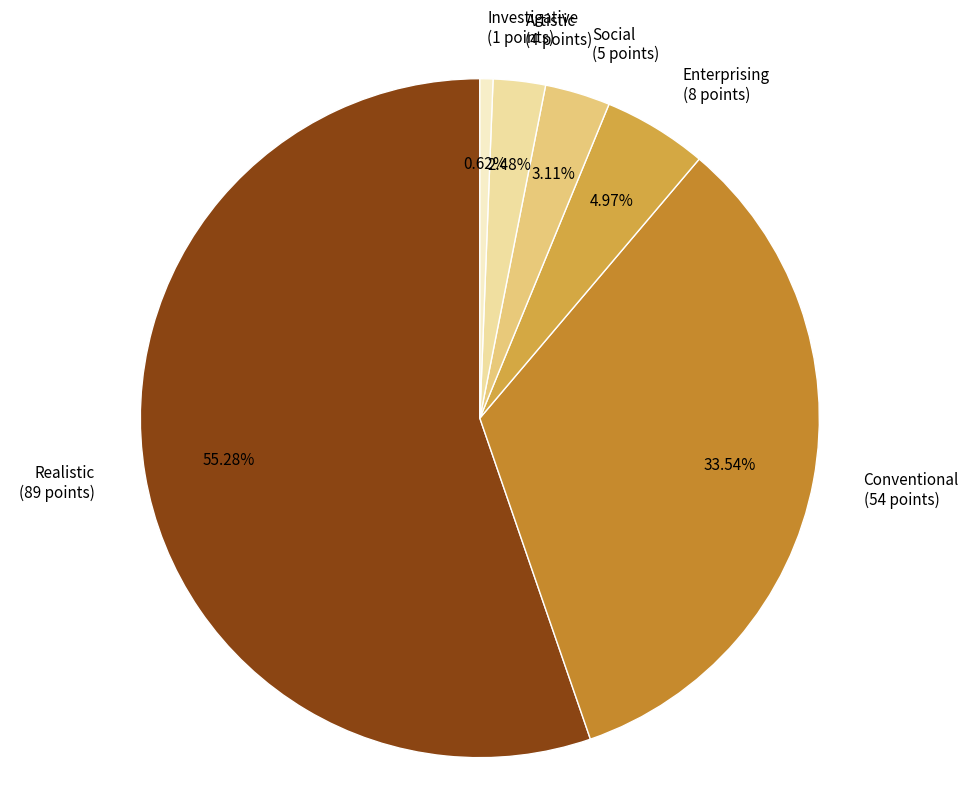

To the nearest percent, what is the difference between the Enterprising and Artistic slice percentages?

2%